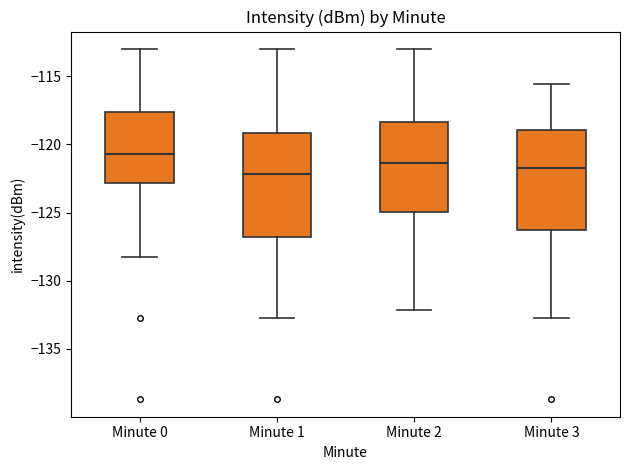

Where is the upper edge of the box for Minute 2 on the y-axis? The values are not printed on the chart, so give them approximately, as read against the axis.

-118.5